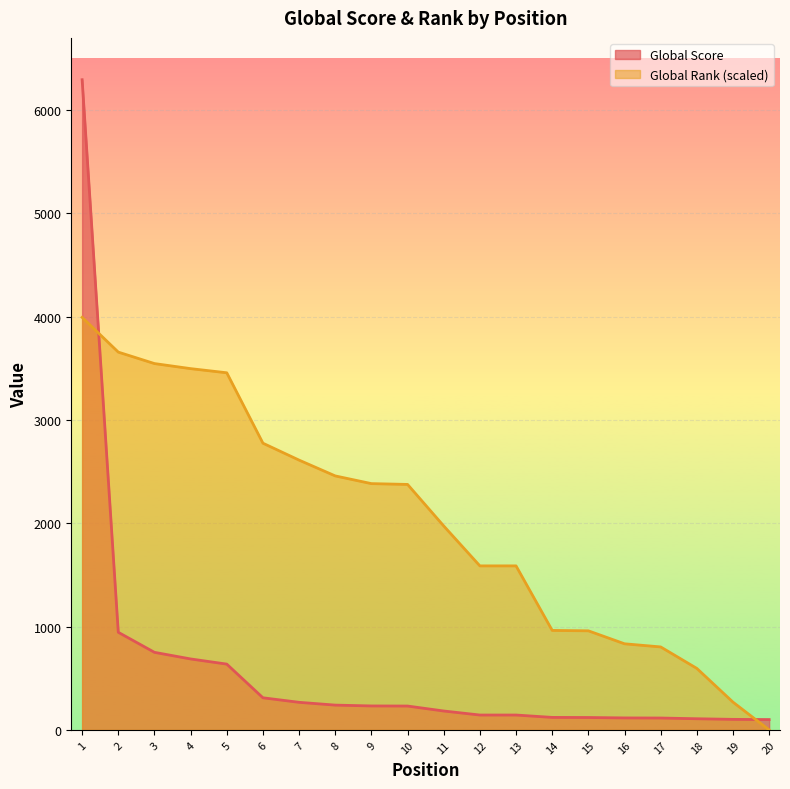

How many lines are shown in the chart?

2